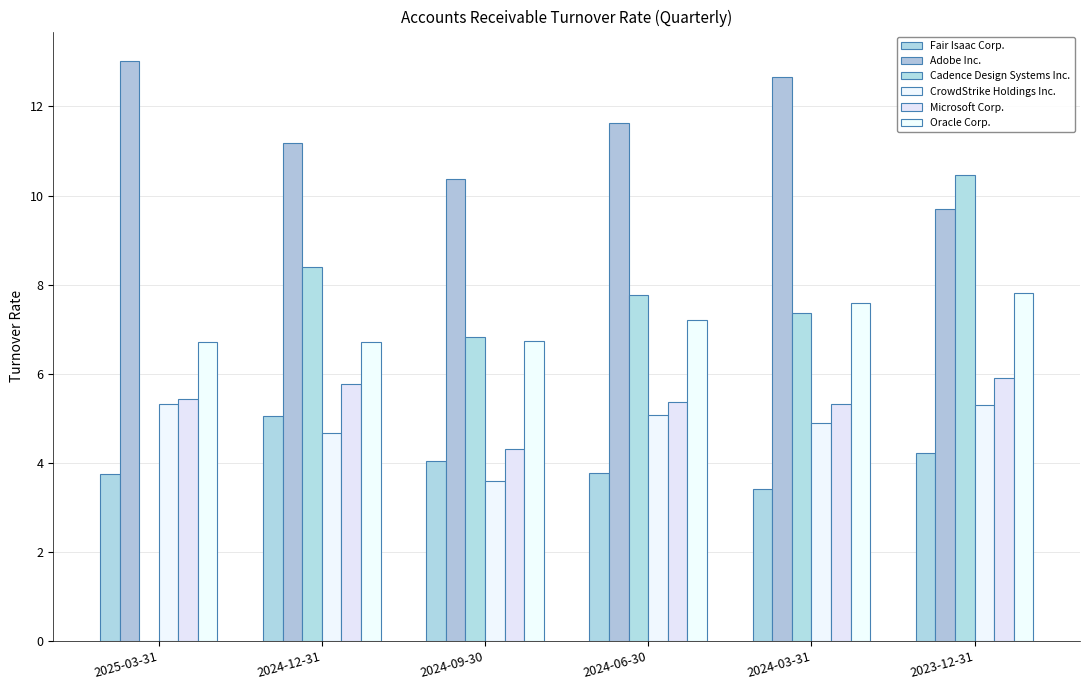

Between 2024-03-31 and 2024-06-30, which is larger?

2024-06-30